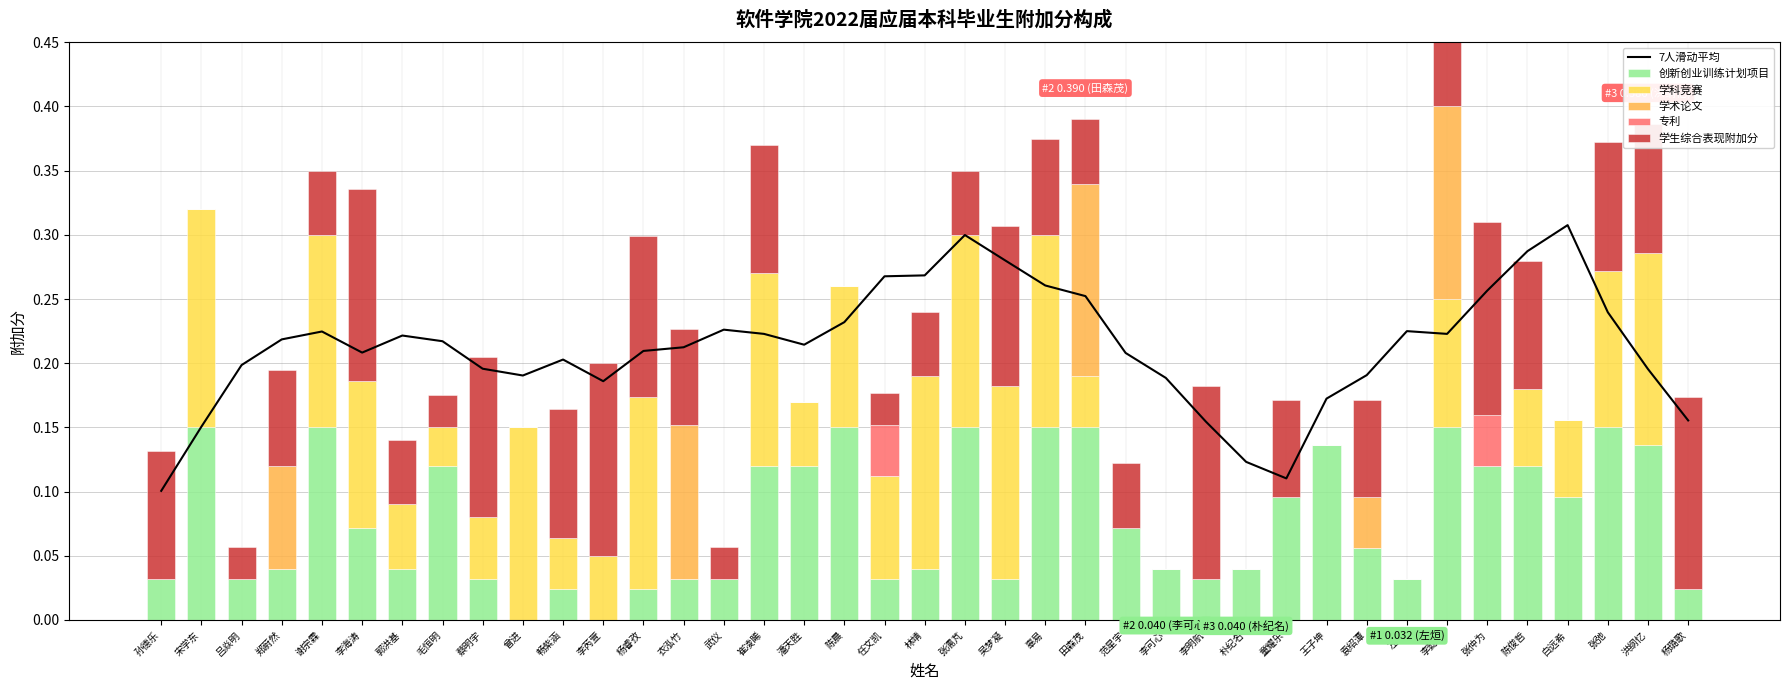

Rank the categories by 学科竞赛 value from lowest to highest.

孙德乐, 吕焱明, 郑蔚然, 衣泓竹, 武仪, 范星宇, 李可心, 李明航, 朴纪名, 童耀乐, 王子坤, 袁绍潭, 左烜, 张仲为, 杨璐歌, 毛恒明, 畅紫涵, 田森茂, 蔡明宇, 郭洪基, 李芮萱, 潘天胜, 陈俊哲, 白远希, 任文凯, 李懿恒, 陈晨, 李海涛, 张弛, 谢宗霖, 曾进, 杨睿孜, 崔凌睎, 林靖, 张濡芃, 吴梦凝, 辜易, 洪纲忆, 宋学东